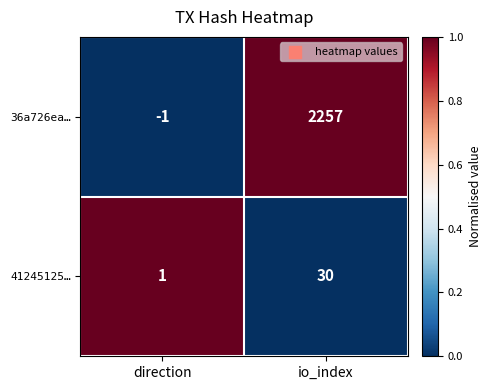

The 41245125… series shows 30 at io_index. True or false?

True